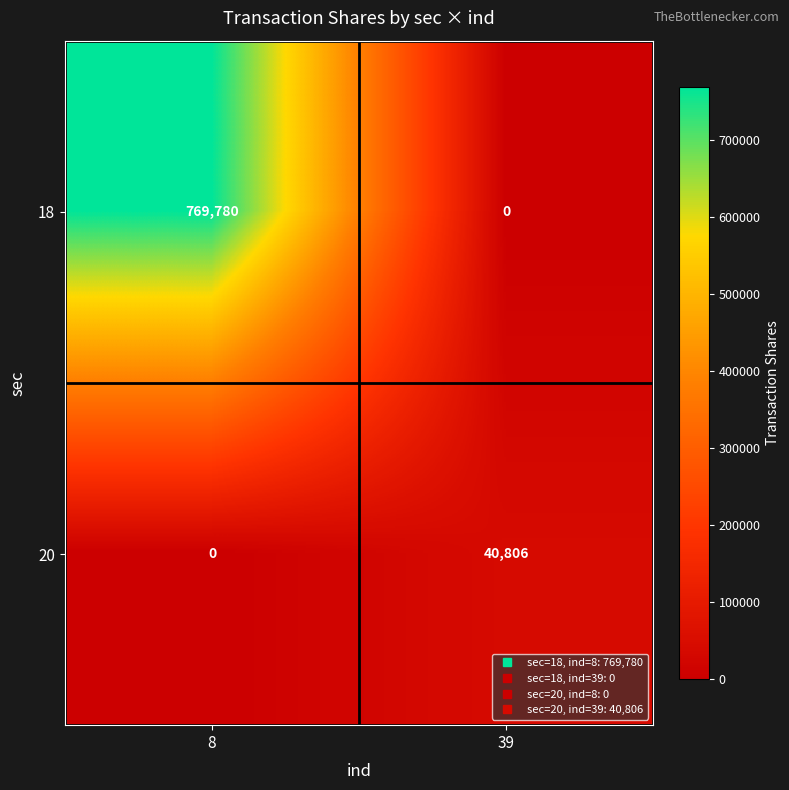

The value of 20 at 39 is 62168. True or false?

False